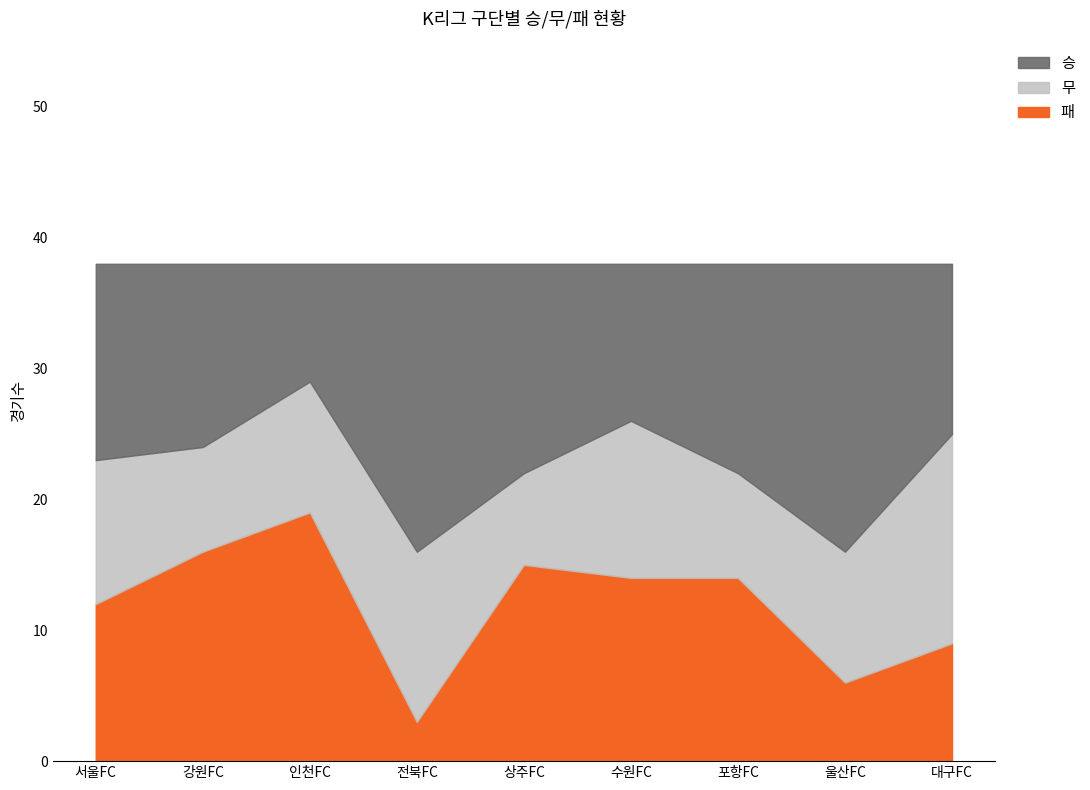

How many lines are shown in the chart?

3